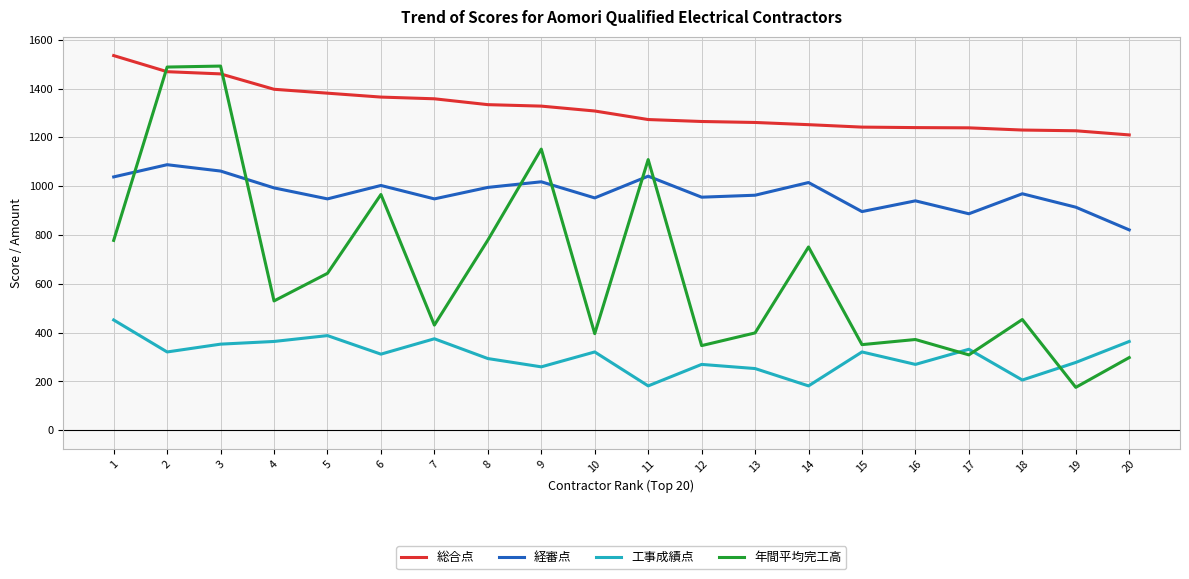

At 5, list the series in order from smallest to largest.

工事成績点, 年間平均完工高, 経審点, 総合点